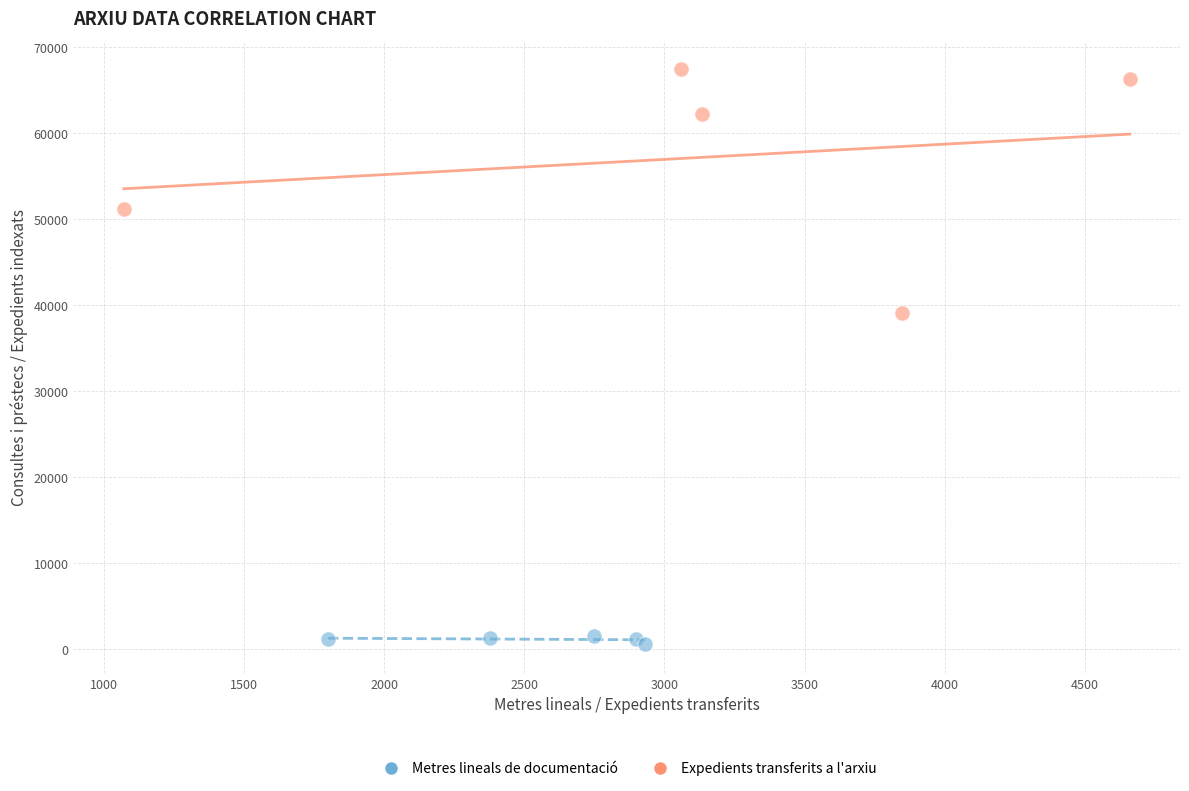

Which series contains the lowest Y value?

Metres lineals de documentació